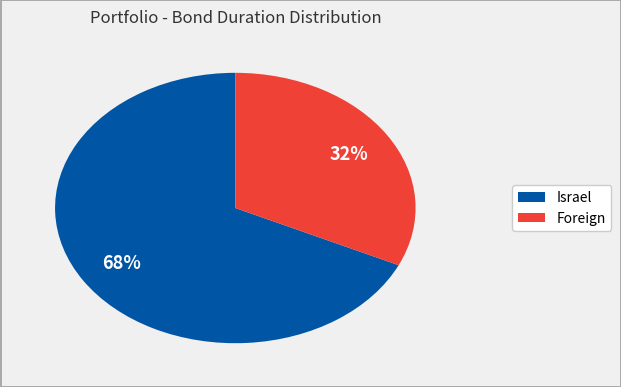

Is there a majority slice in this chart?

Yes